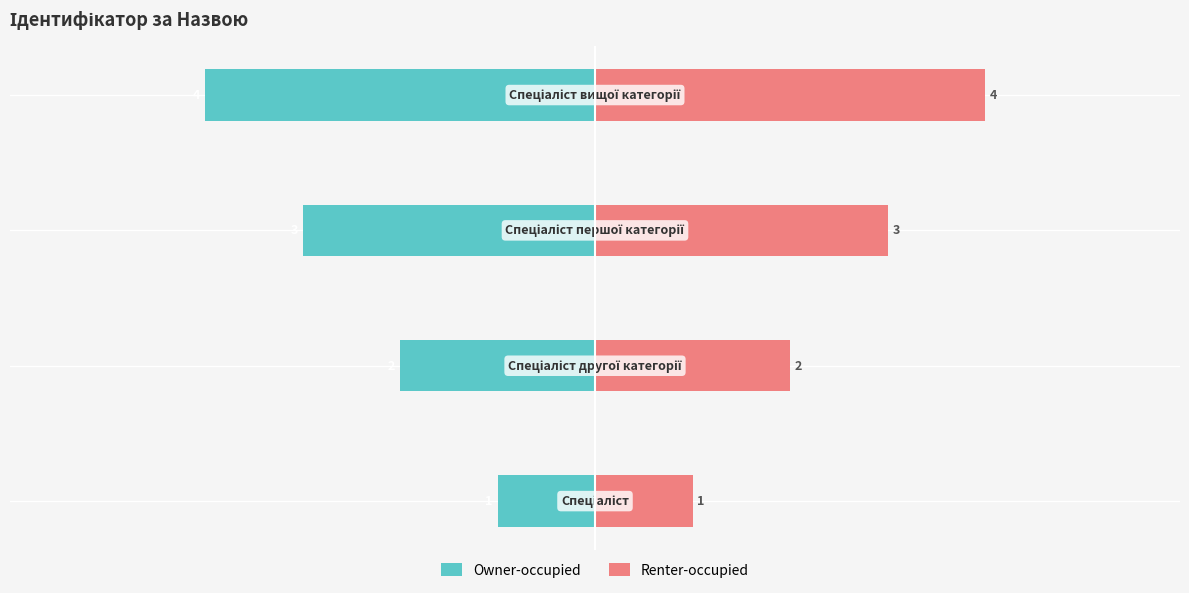

True or false: Owner-occupied has a value of -3 at −2.

True